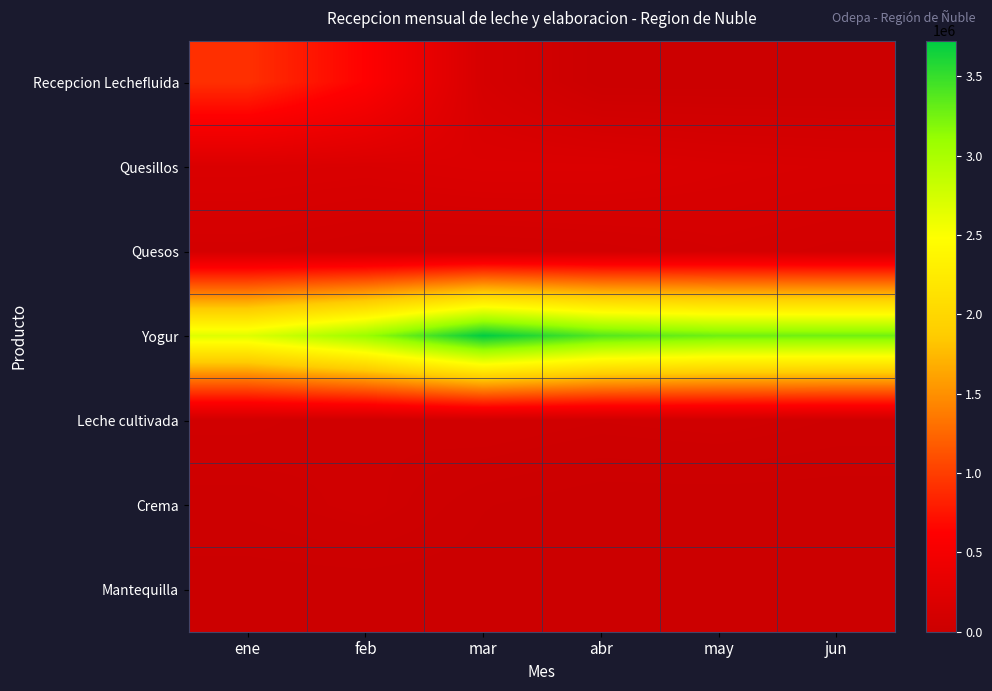

Reading right to left, list all the values displayed in this chart.

Recepcion Lechefluida: jun=0	may=0	abr=0	mar=122748	feb=626052	ene=914928
Quesillos: jun=149586	may=165000	abr=194480	mar=195360	feb=171600	ene=183480
Quesos: jun=95261	may=114860	abr=92324	mar=80346	feb=82129	ene=108170
Yogur: jun=3272846	may=3280779	abr=3387929	mar=3725605	feb=3088648	ene=2681275
Leche cultivada: jun=41942	may=60863	abr=52088	mar=67381	feb=51187	ene=71717
Crema: jun=0	may=0	abr=0	mar=15972	feb=58500	ene=35076
Mantequilla: jun=3190	may=3510	abr=1425	mar=1340	feb=495	ene=880